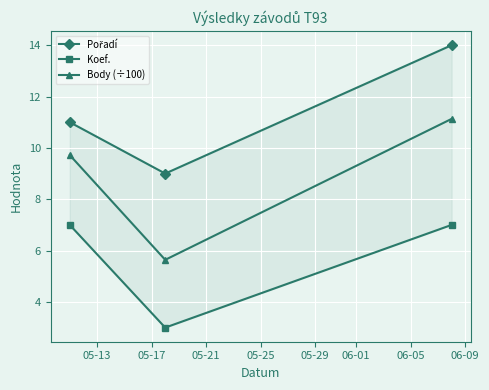

What is the minimum value for Body (÷100)?

5.6